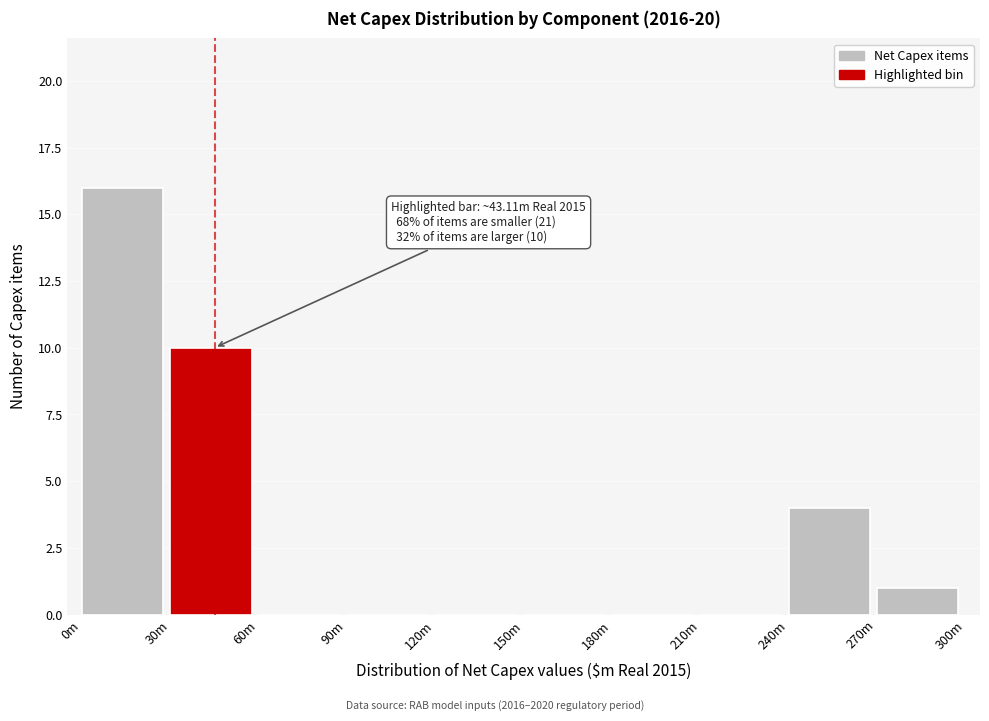

Reading right to left, list all the values displayed in this chart.

270m=1	240m=4	210m=0	180m=0	150m=0	120m=0	90m=0	60m=0	30m=10	0m=16